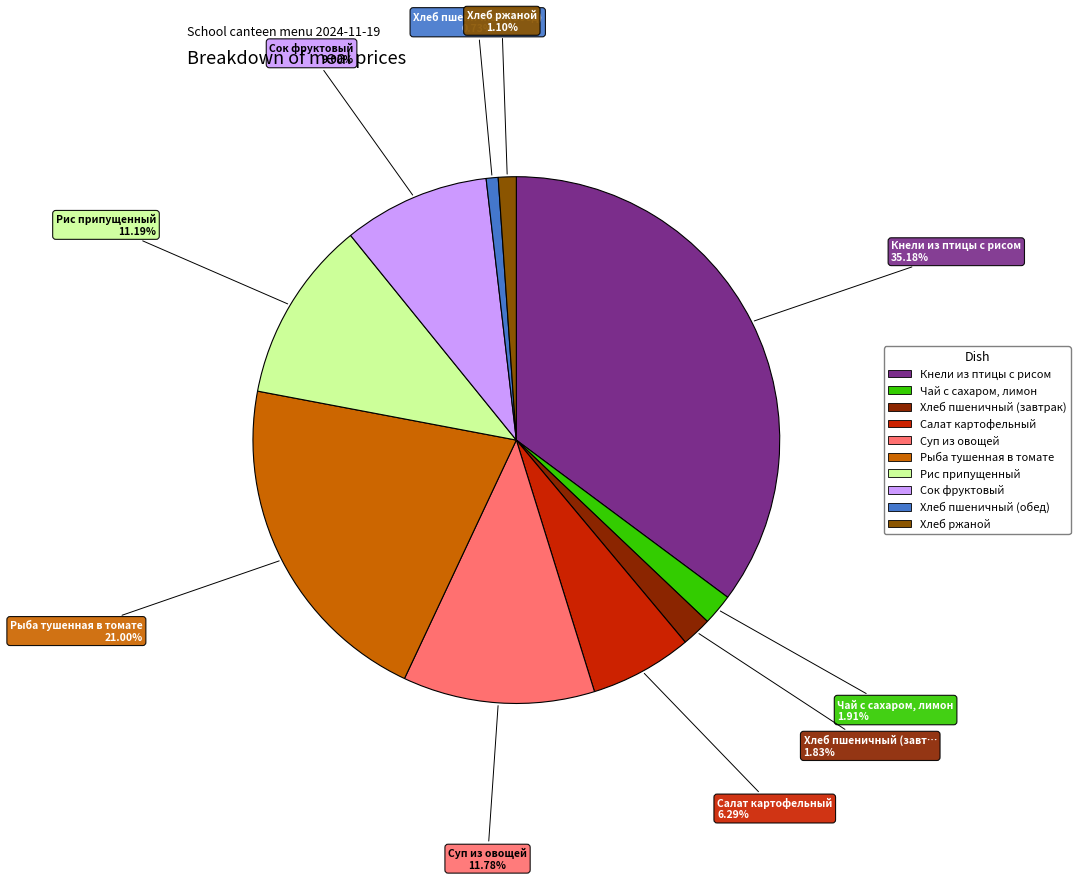

Does Кнели из птицы с рисом represent more than half of the total?

No